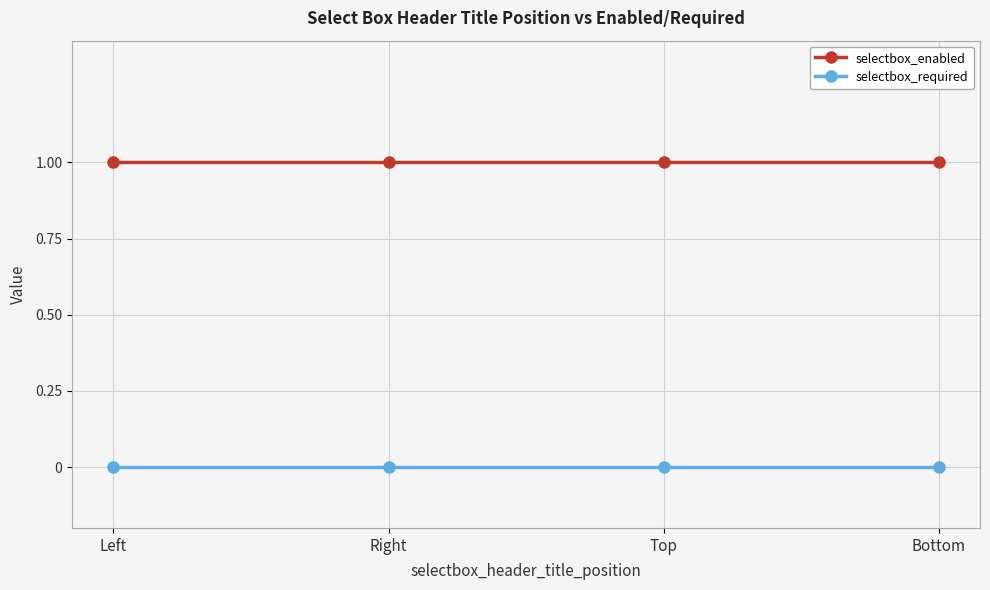

True or false: selectbox_required and selectbox_enabled cross at least once.

False